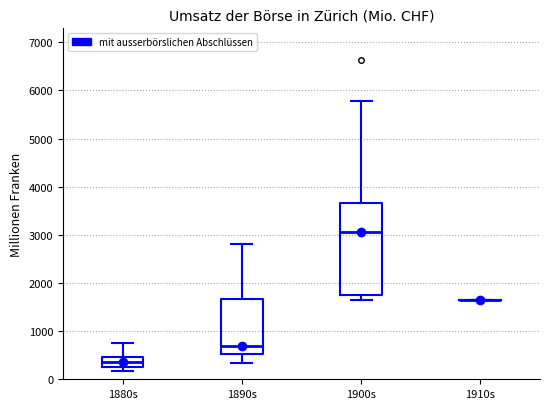

Comparing the boxes themselves (not the whiskers), which one is the tallest?

1900s